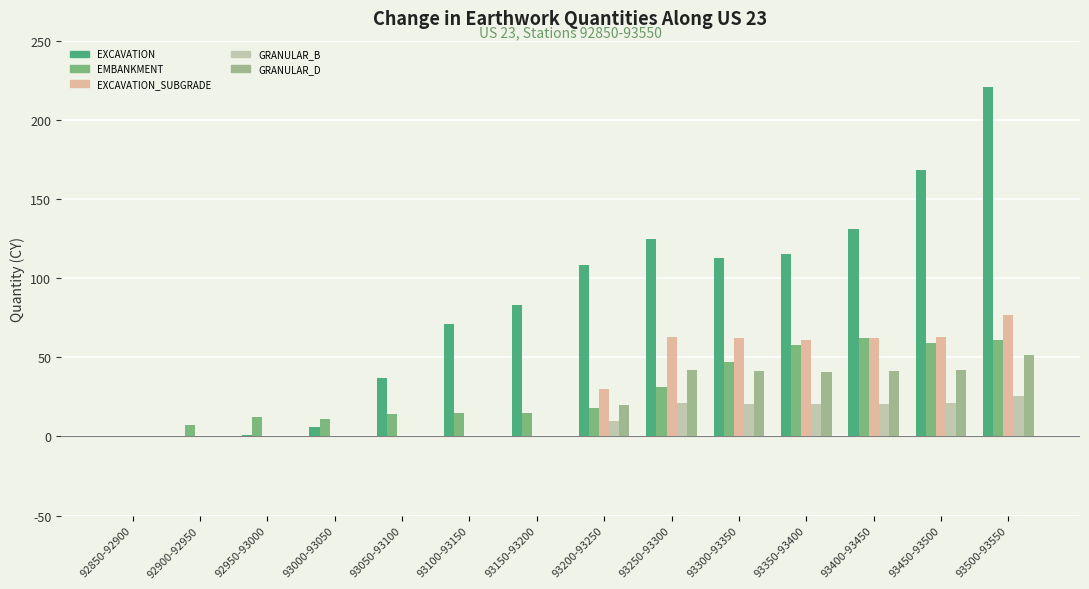

Which has a higher value, 92950-93000 or 92900-92950?

92950-93000